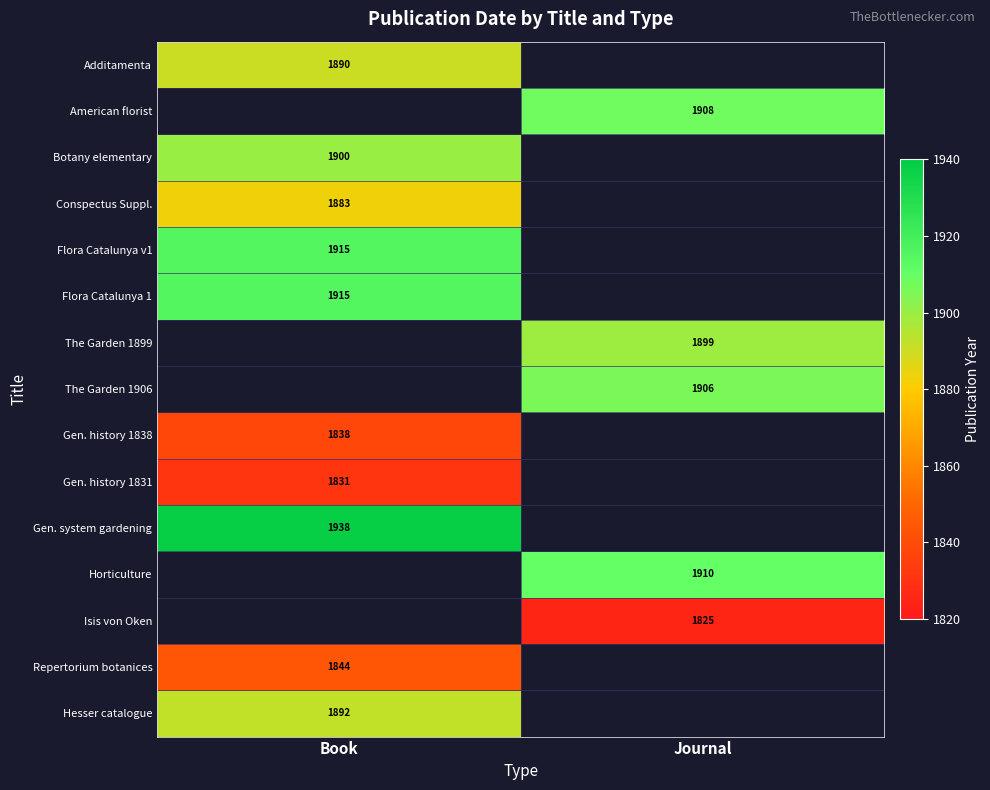

True or false: Additamenta has a value of 3294 at Book.

False